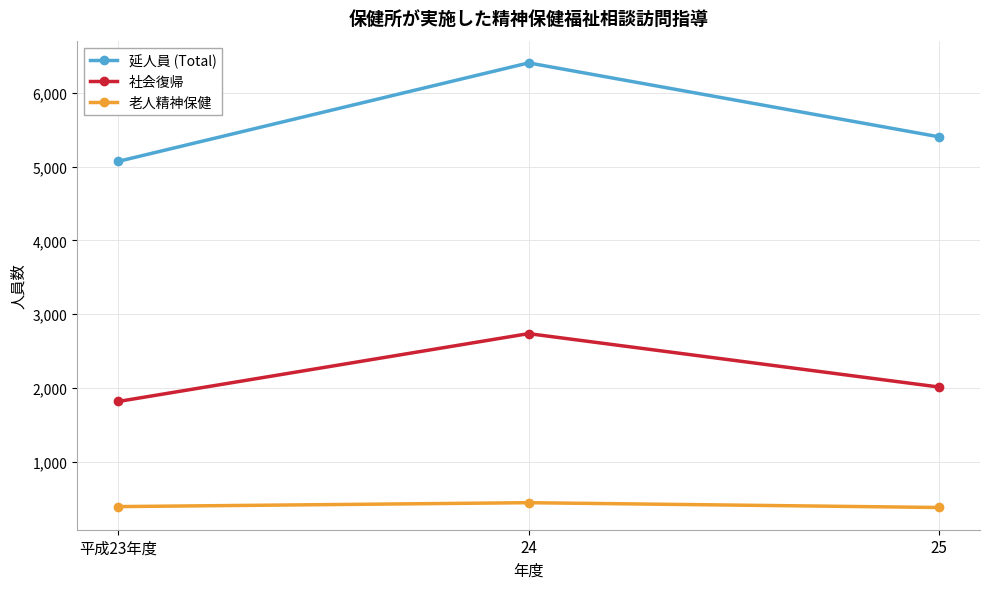

Rank the categories by 社会復帰 value from lowest to highest.

平成23年度, 25, 24